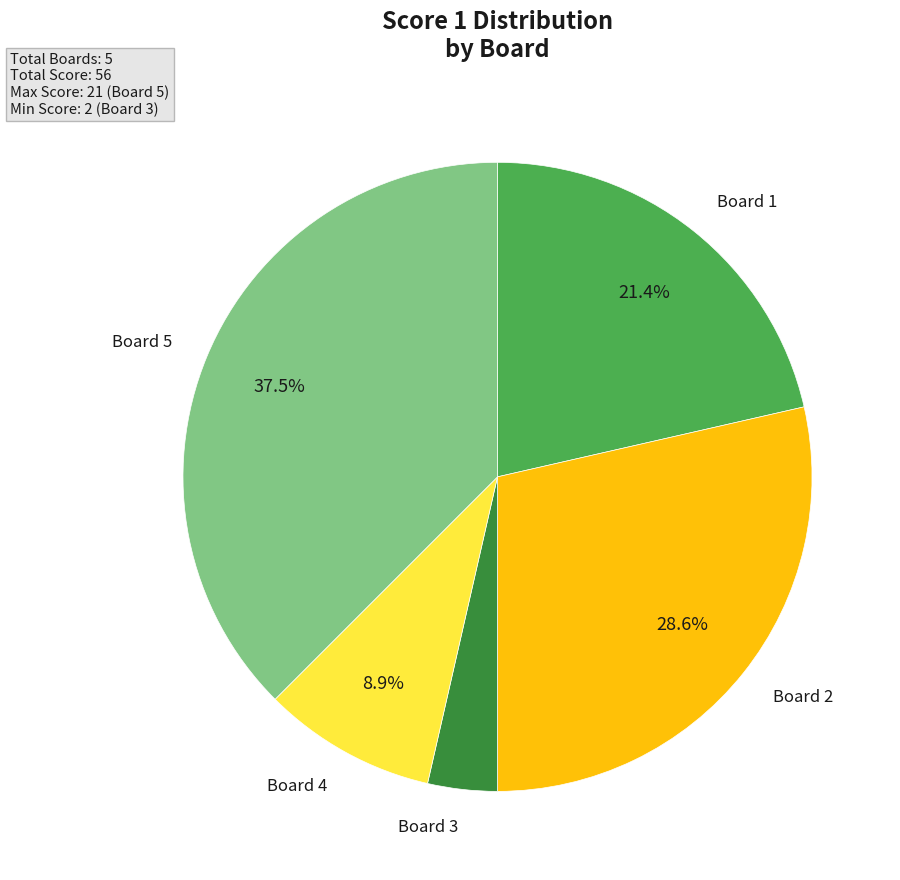

Combined, what portion of the pie is Board 1 and Board 5?

58.9%